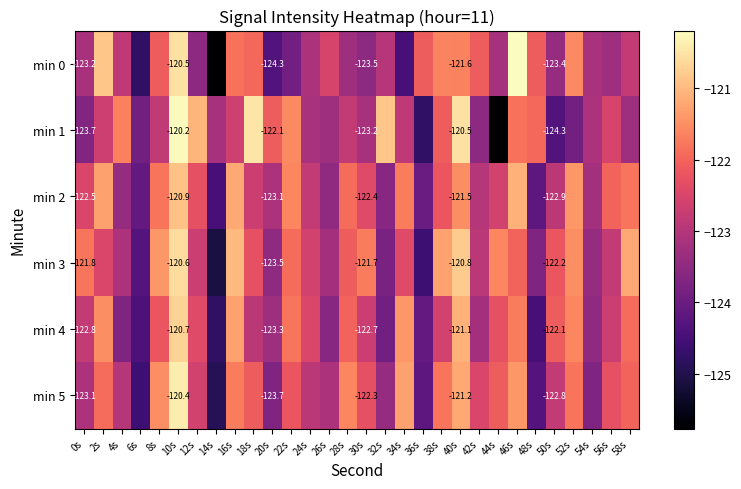

What is the greatest value displayed?

-120.2